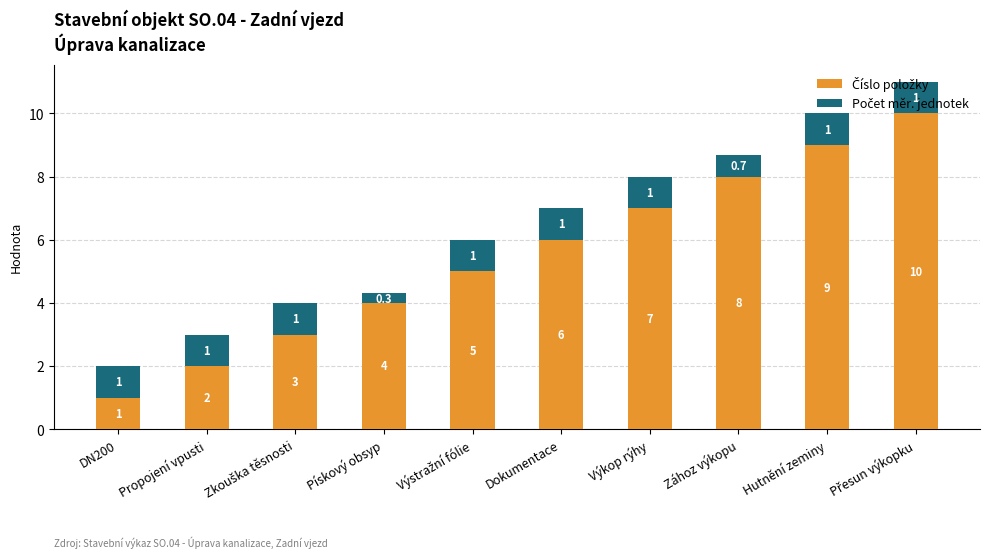

What is the value of the Číslo položky bar at the 6th from the left?

6.0